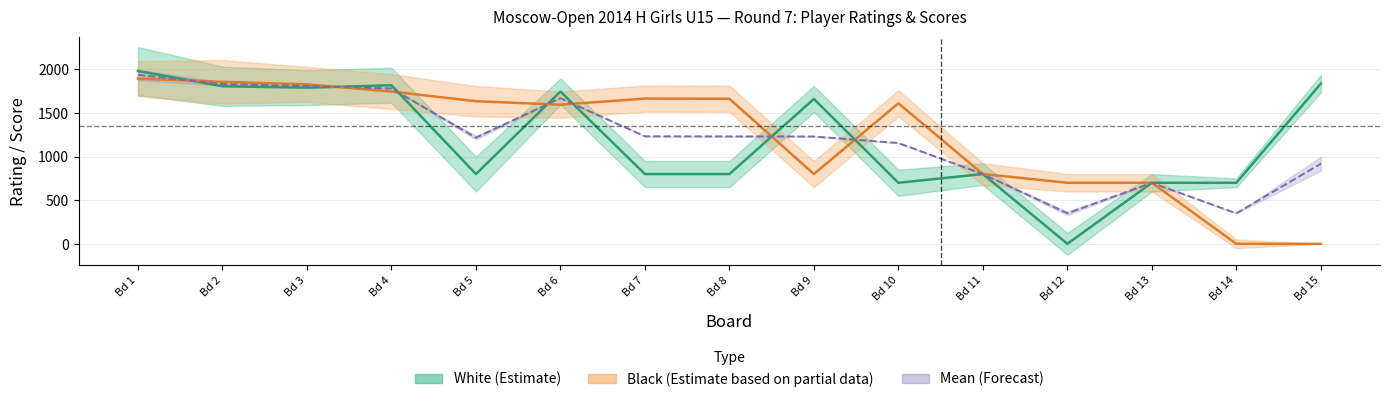

At which label does Black Rating first exceed 1611?

Bd 1